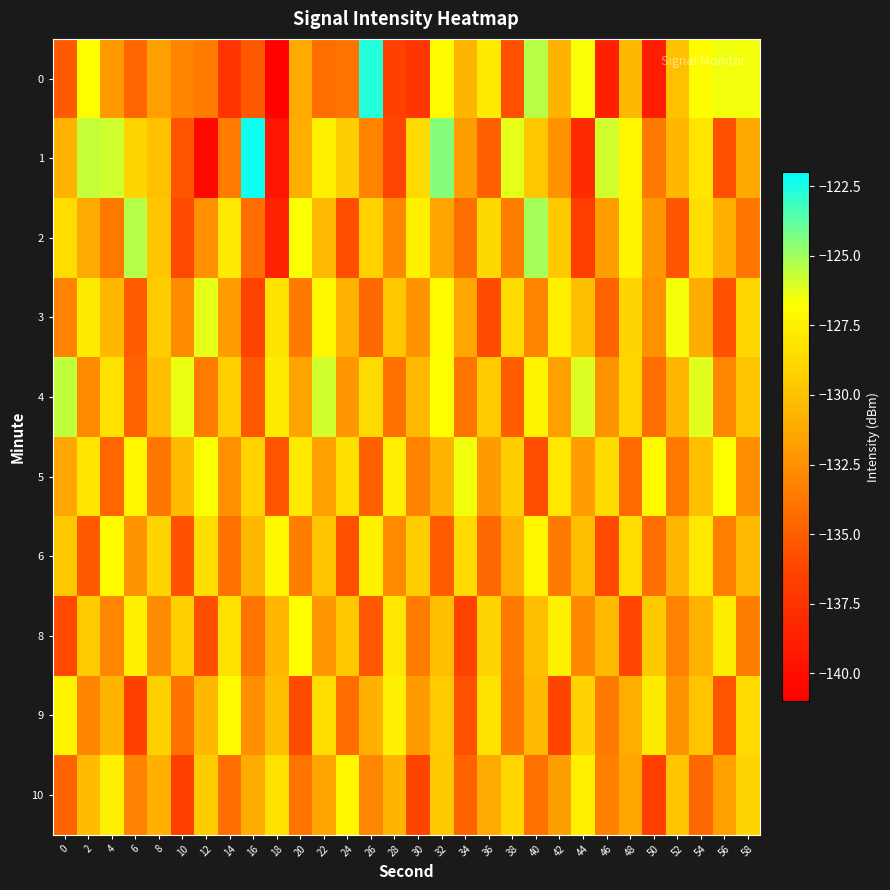

What is the total value across all series at 14?

-1315.9